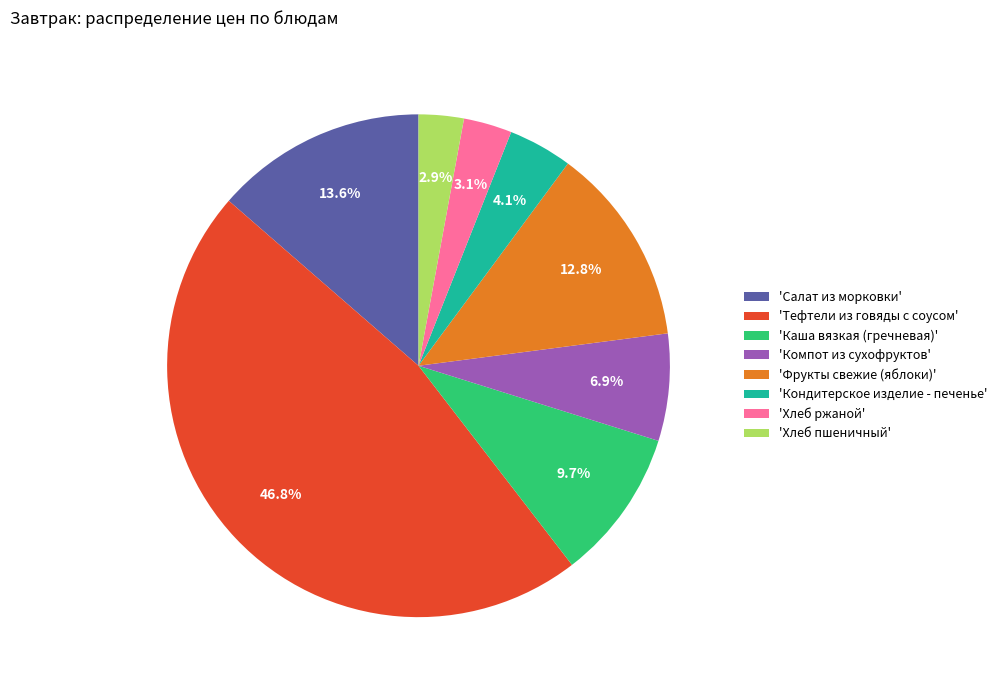

Which category has the biggest portion of the pie?

'Тефтели из говяды с соусом'